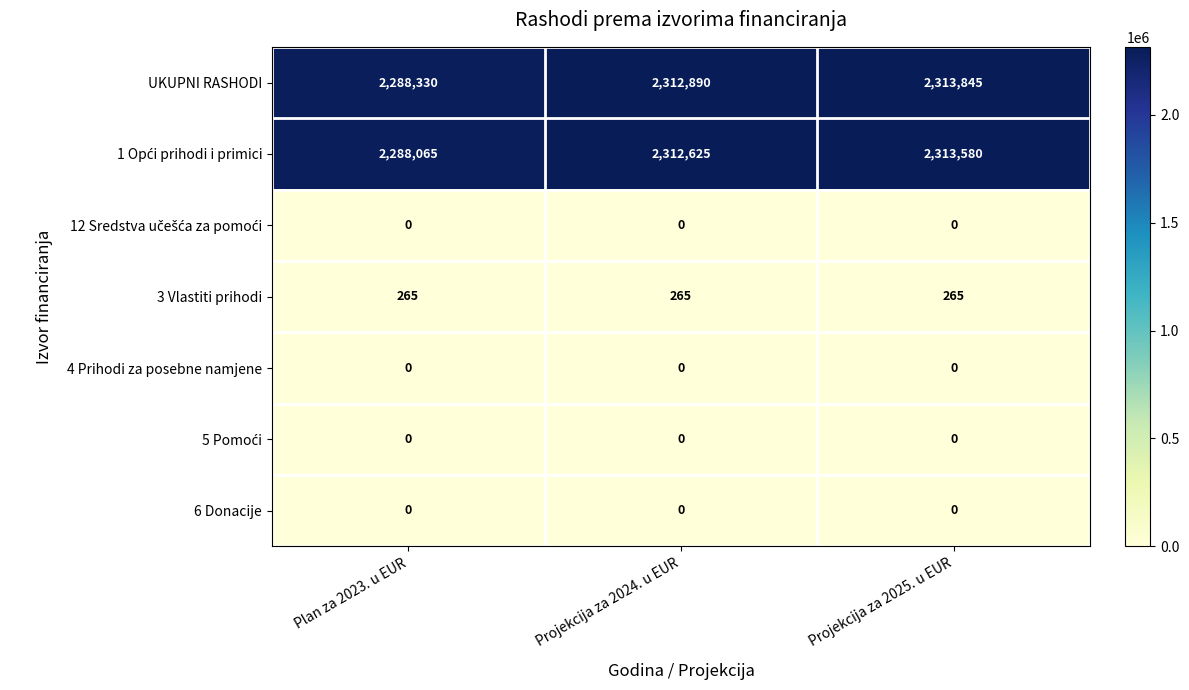

What is the greatest value displayed?

2313845